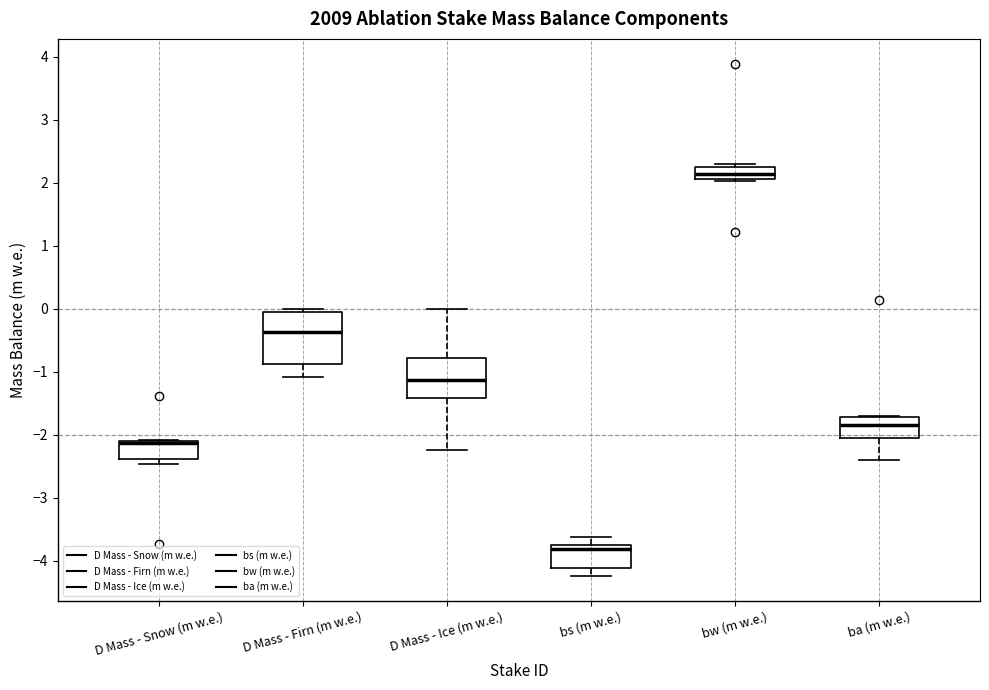

Reading left to right, transcribe this box plot: for each box, give where its median line is, the range the box spans, and where its two whiskers end, as read against the y-axis. The values are not printed on the chart, so give them approximately, as read against the axis.

D Mass - Snow (m w.e.): median -2.1 (just below the box's upper edge), box -2.4 to -2.1, whiskers -2.5 to -2.1
D Mass - Firn (m w.e.): median -0.4, box -0.9 to 0.0, whiskers -1.1 to 0.0 (just above the box's upper edge)
D Mass - Ice (m w.e.): median -1.1, box -1.4 to -0.8, whiskers -2.2 to 0.0
bs (m w.e.): median -3.8, box -4.1 to -3.7, whiskers -4.2 to -3.6
bw (m w.e.): median 2.1 (inside the box), box 2.1 to 2.3, whiskers 2.0 to 2.3 (just above the box's upper edge)
ba (m w.e.): median -1.8, box -2.0 to -1.7, whiskers -2.4 to -1.7